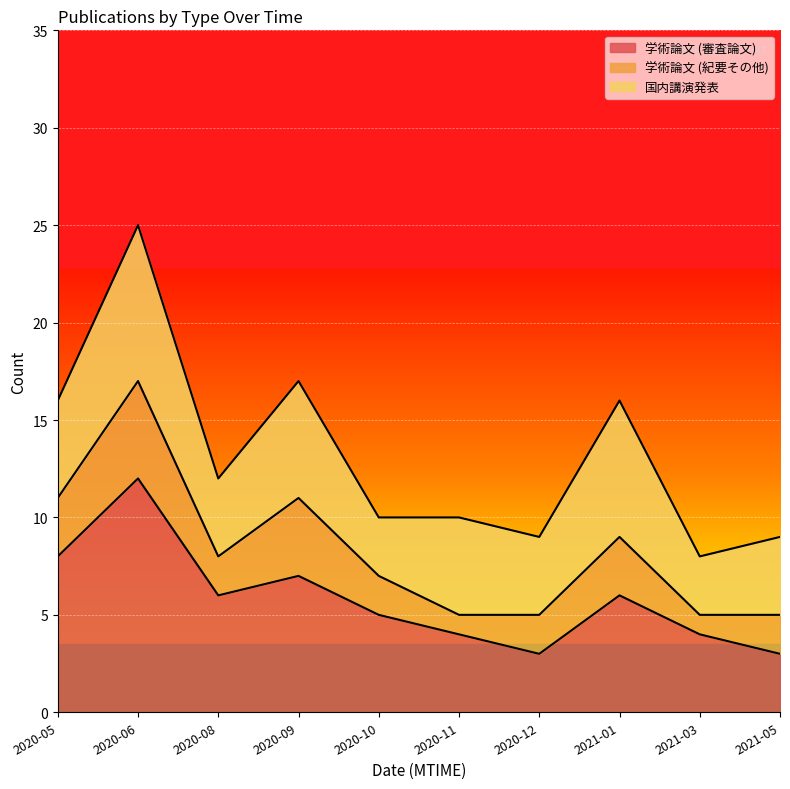

What is the value of the 学術論文 (紀要その他) point at the 7th from the left?

2